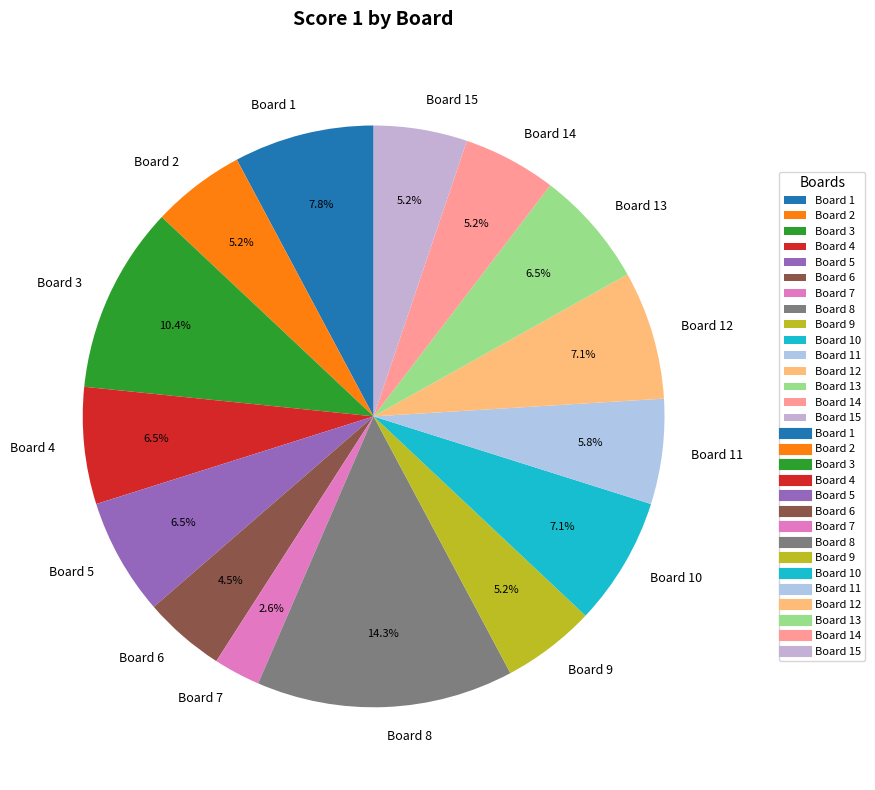

Is there a majority slice in this chart?

No